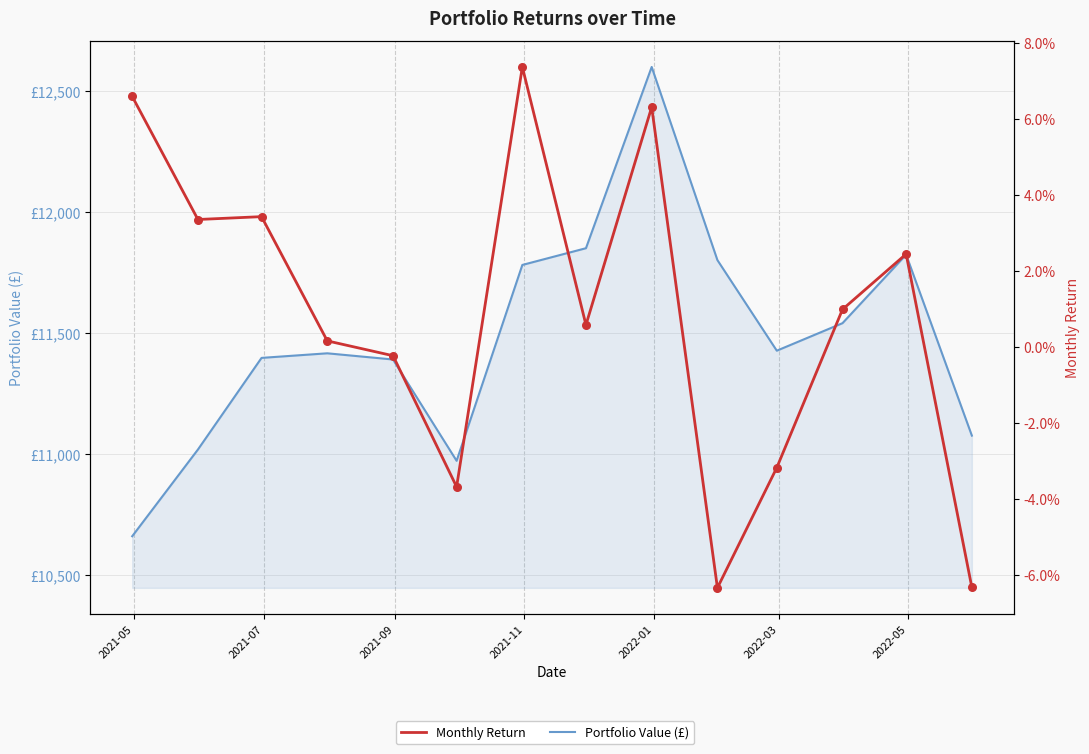

Which series reaches the minimum Y coordinate?

Monthly Return